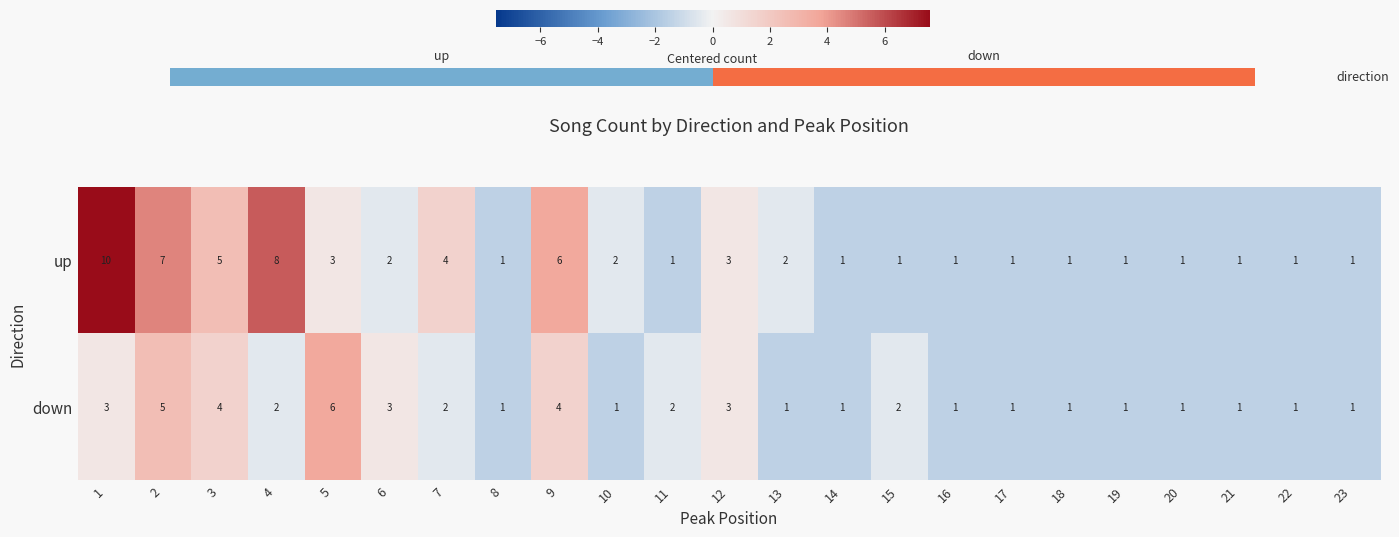

What is the average value of the down series?

-0.3